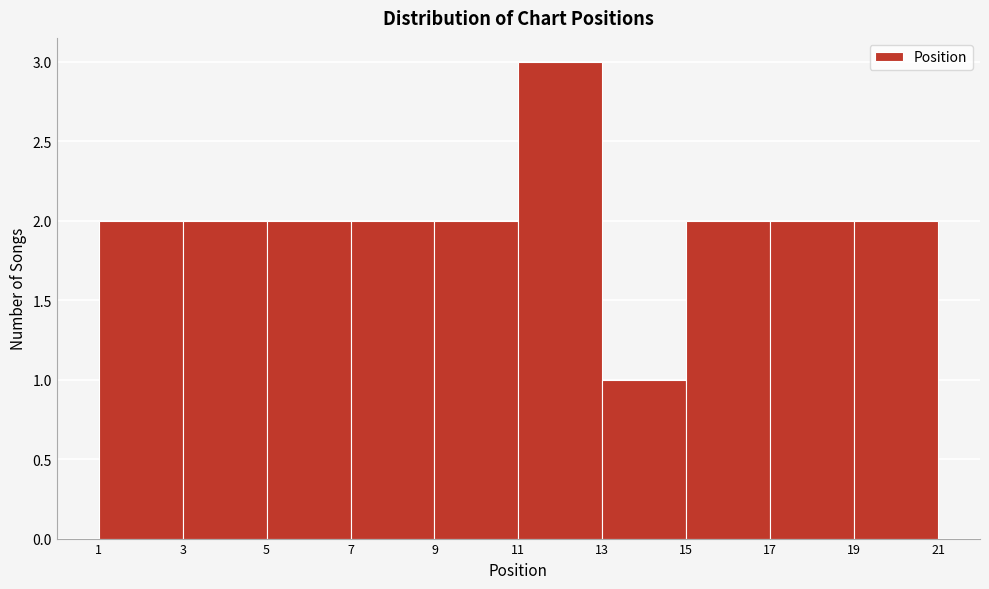

Reading left to right, transcribe this chart: for each bar, give the range it covers on the x-axis and its height. The values are not printed on the chart, so give them approximately, as read against the axis.

1 to 3: 2
3 to 5: 2
5 to 7: 2
7 to 9: 2
9 to 11: 2
11 to 13: 3
13 to 15: 1
15 to 17: 2
17 to 19: 2
19 to 21: 2